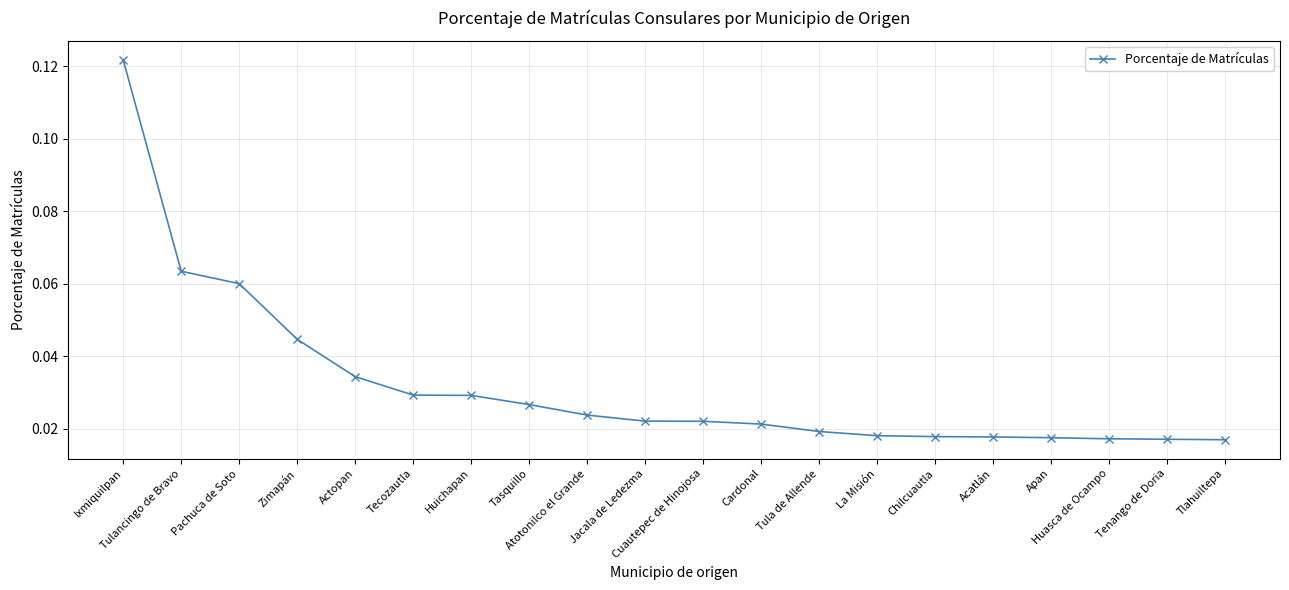

Count the values in the range 0 to 1.

20